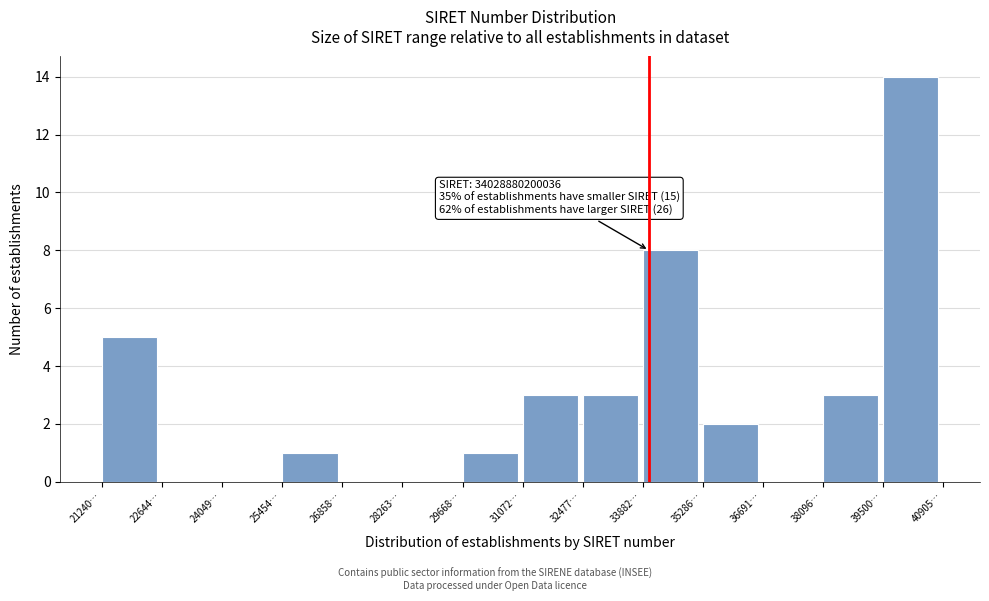

Reading left to right, list all the values displayed in this chart.

21240…=5	22644…=0	24049…=0	25454…=1	26858…=0	28263…=0	29668…=1	31072…=3	32477…=3	33882…=8	35286…=2	36691…=0	38096…=3	39500…=14